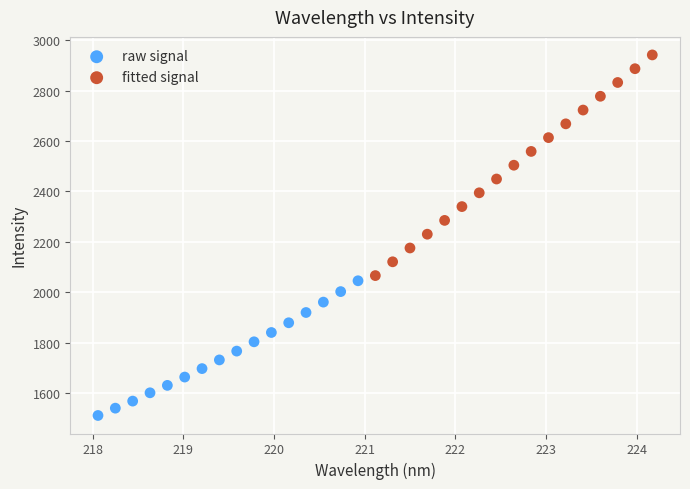

Which series contains the highest Y value?

fitted signal